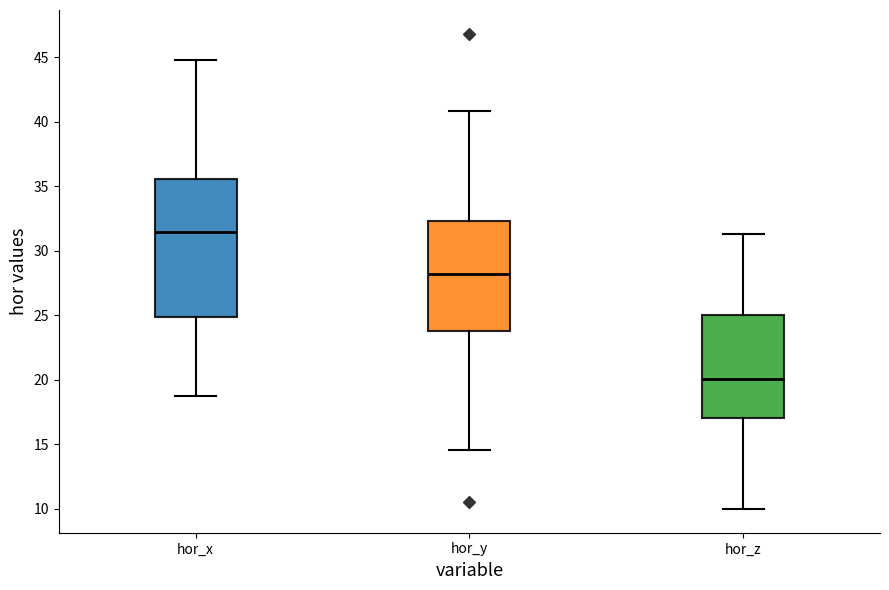

Comparing the boxes themselves (not the whiskers), which one is the tallest?

hor_x